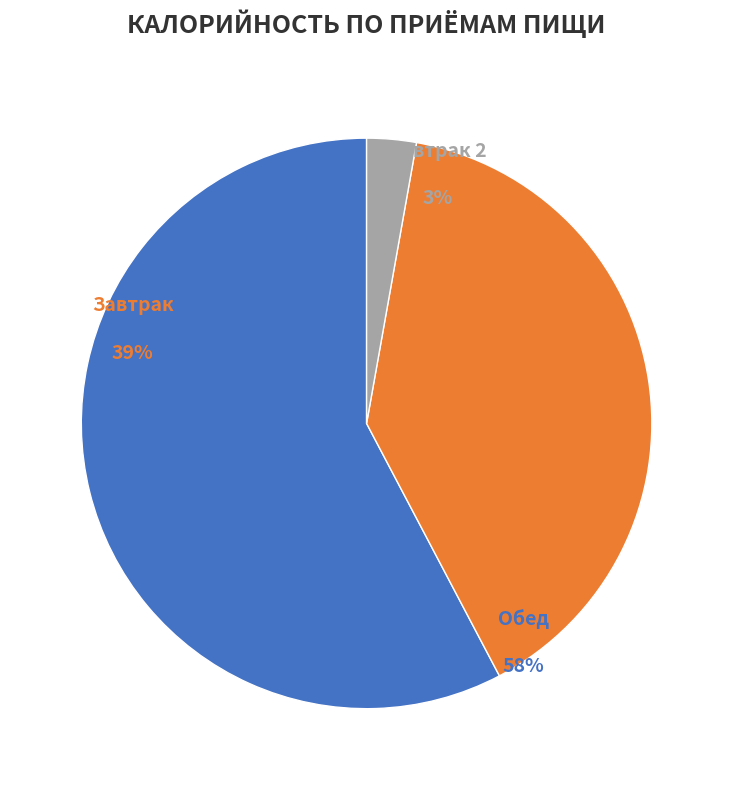

The Котлета из курицы slice represents 26% of the pie. True or false?

False